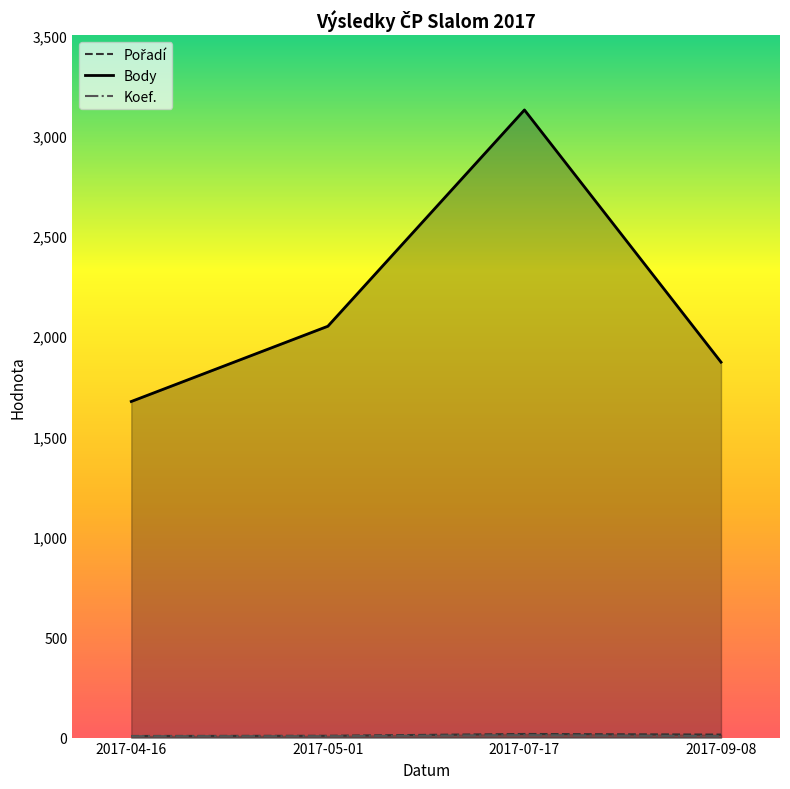

True or false: Pořadí and Koef. intersect in this chart.

False